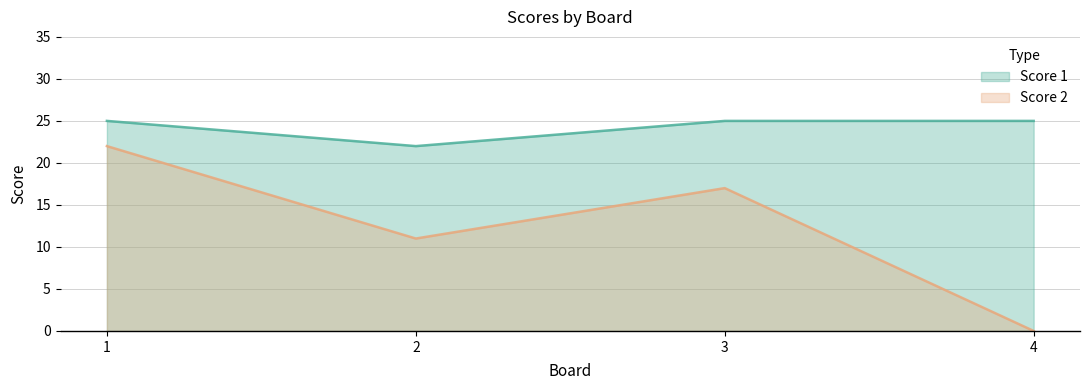

Is it true that Score 2 equals 7 at 4?

False